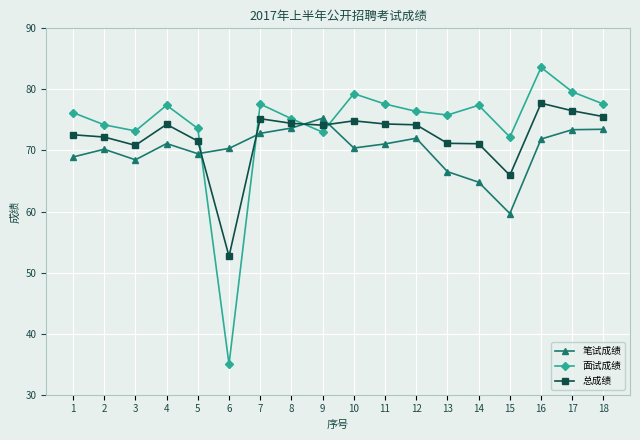

Is the value of 笔试成绩 at 13 greater than the value of 总成绩 at 11?

No